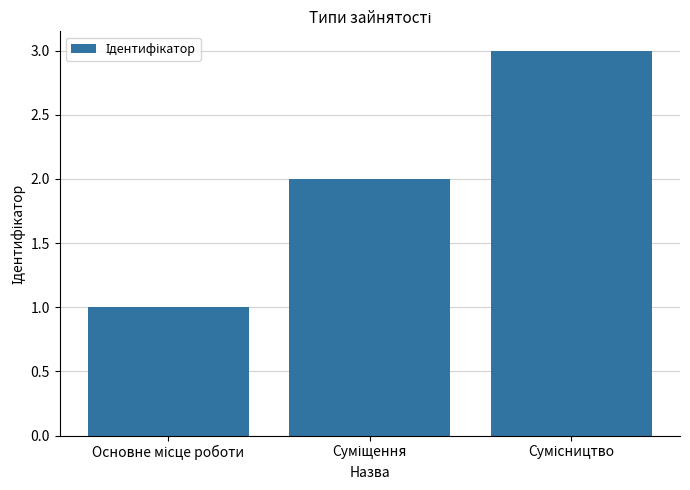

What is the sum of all values?

6